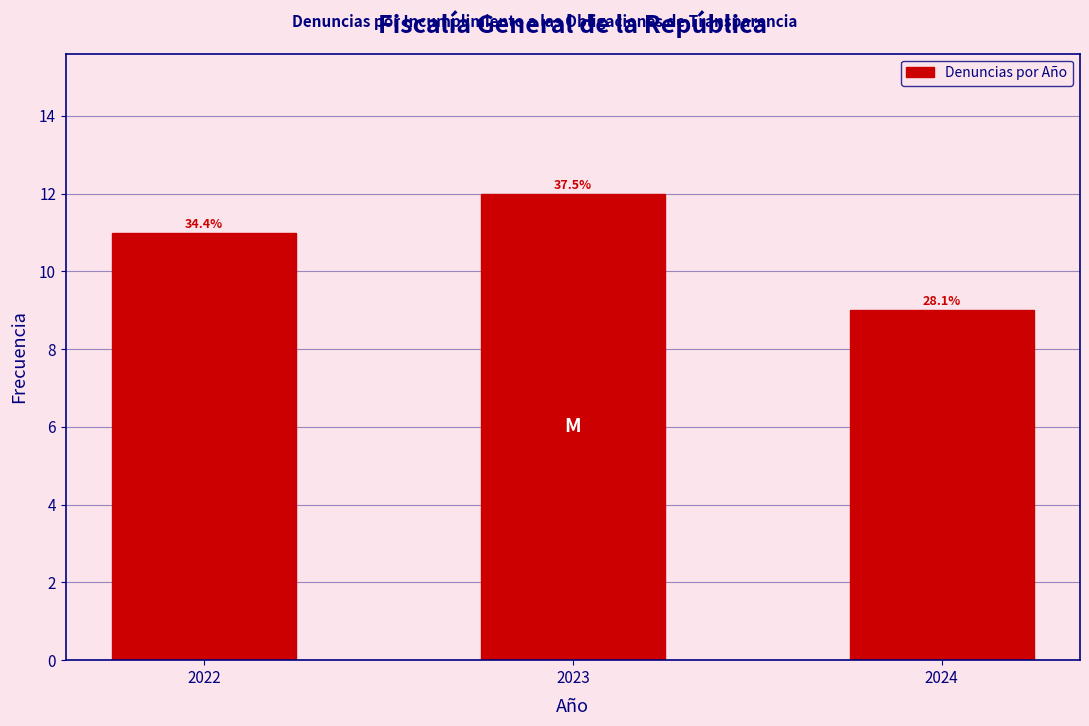

Does the chart contain any negative values?

No